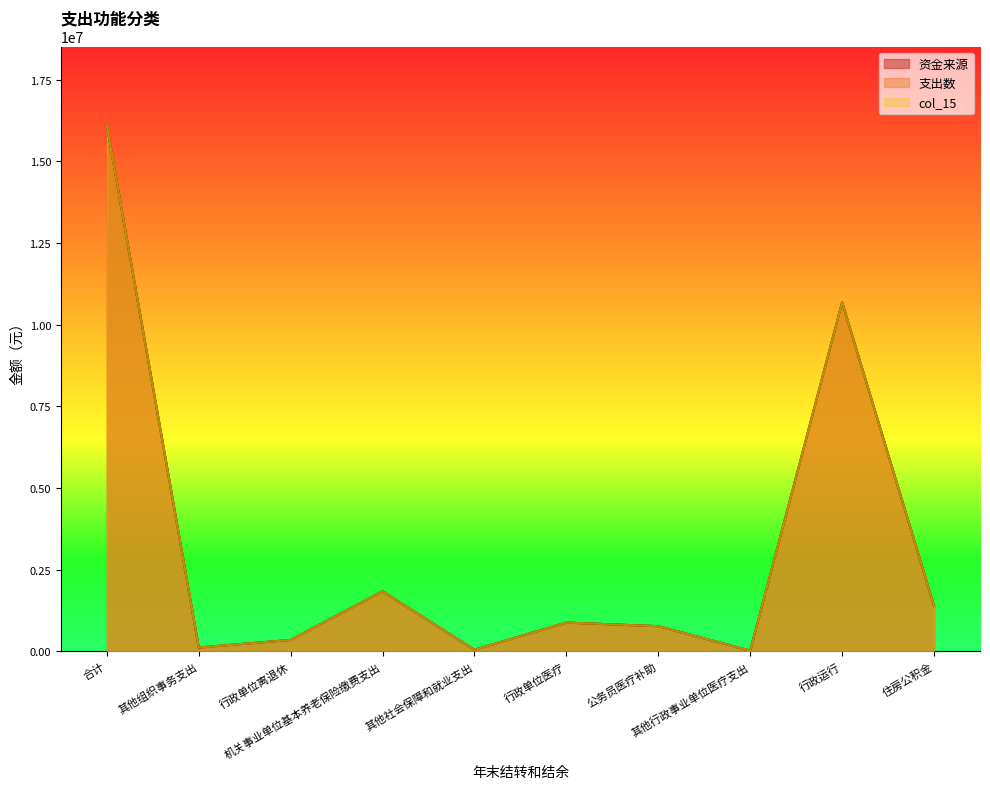

How many lines are shown in the chart?

3